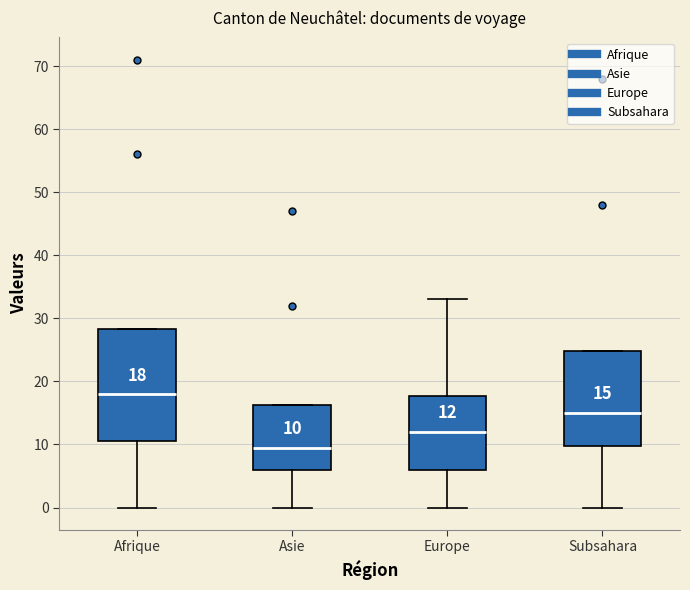

Which box is the tallest, from its lower edge to its upper edge?

Afrique